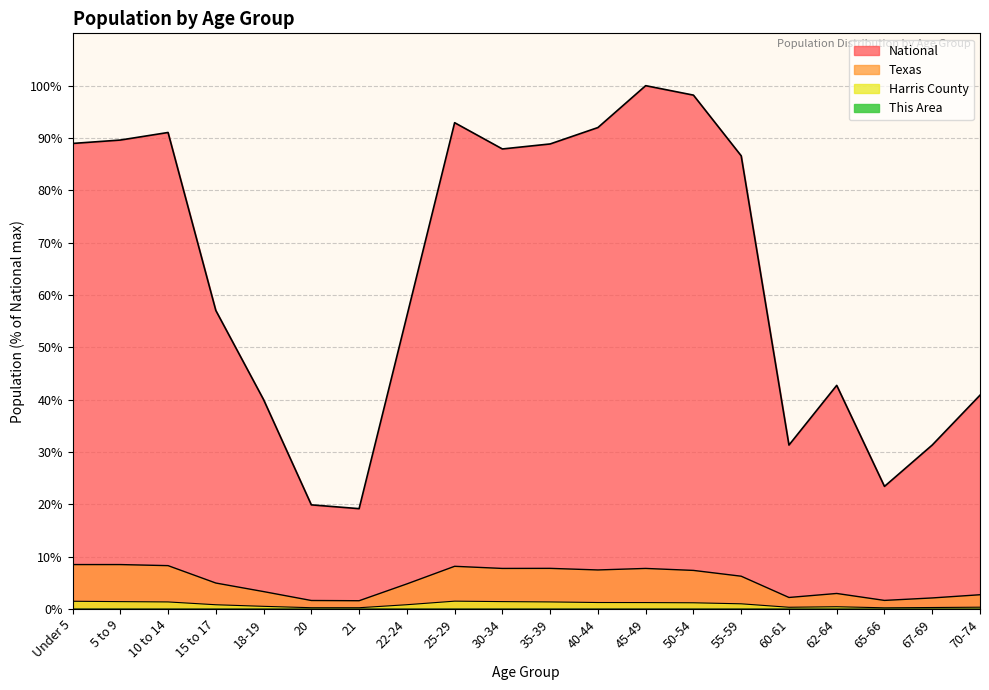

True or false: Texas and This Area cross at least once.

False